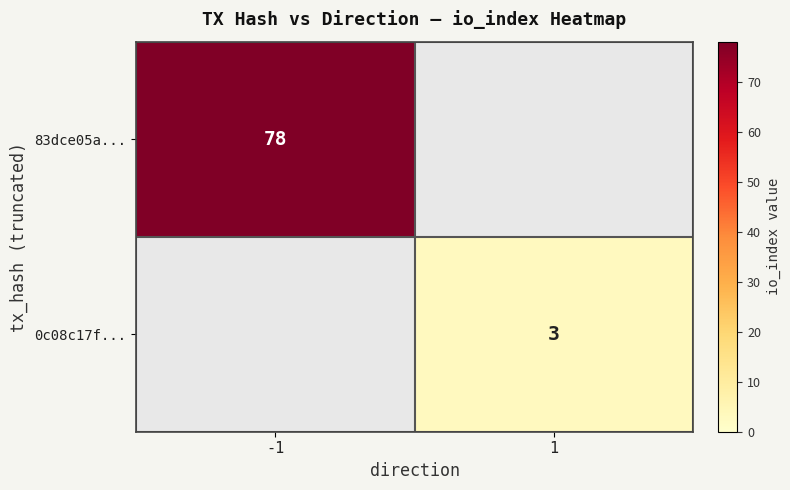

True or false: 0c08c17f... has a value of 3 at 1.

True